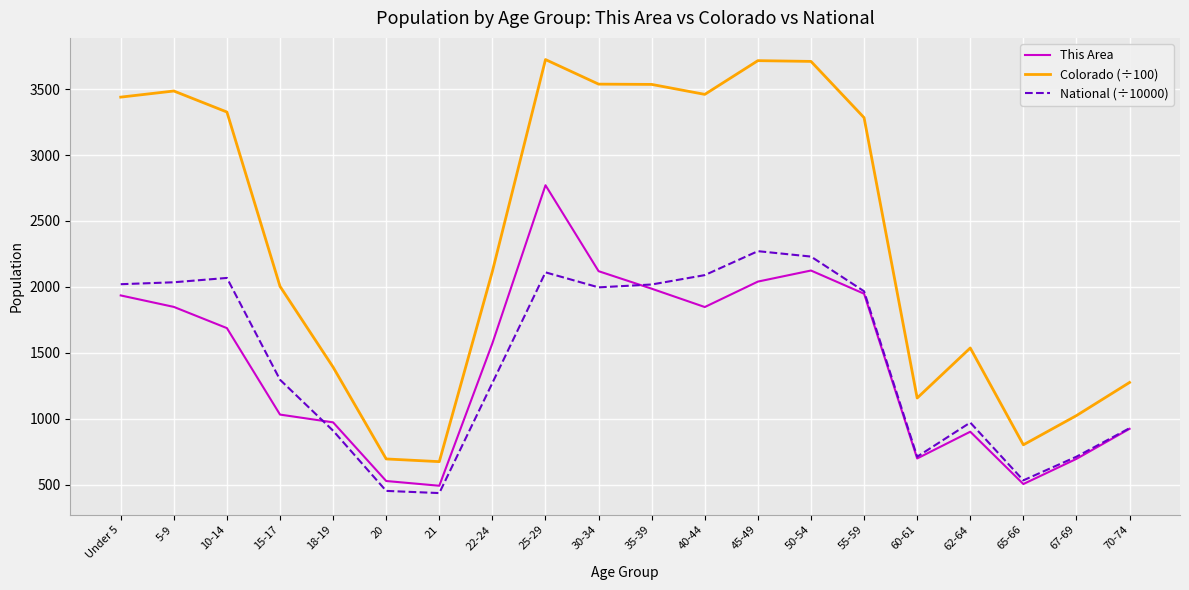

Rank the series by their maximum value, from lowest to highest.

National (÷10000), This Area, Colorado (÷100)